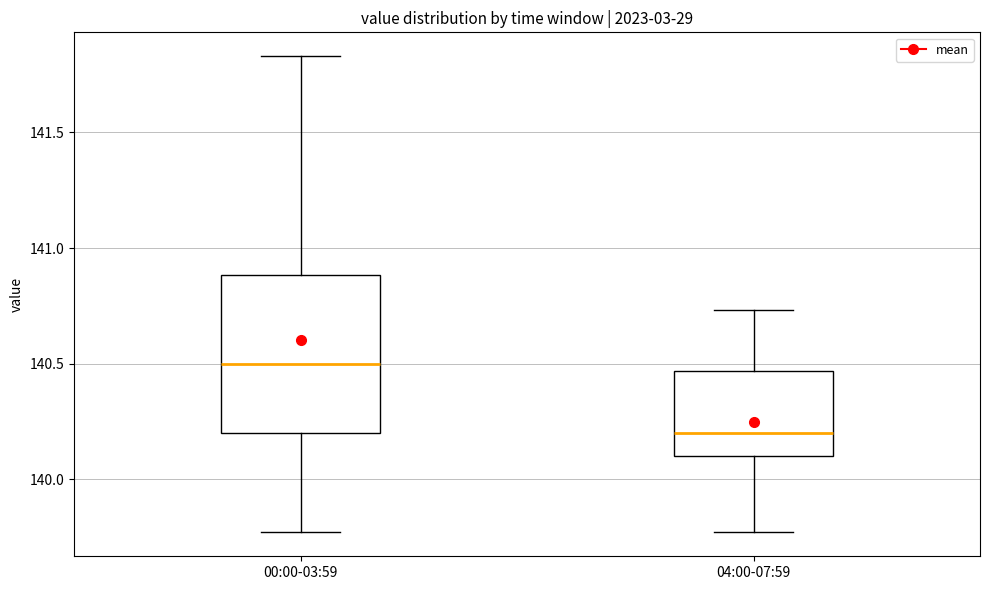

Reading left to right, transcribe this box plot: for each box, give where its median line is, the range the box spans, and where its two whiskers end, as read against the y-axis. The values are not printed on the chart, so give them approximately, as read against the axis.

00:00-03:59: median 140.50, box 140.20 to 140.90, whiskers 139.75 to 141.85
04:00-07:59: median 140.20, box 140.10 to 140.45, whiskers 139.75 to 140.75